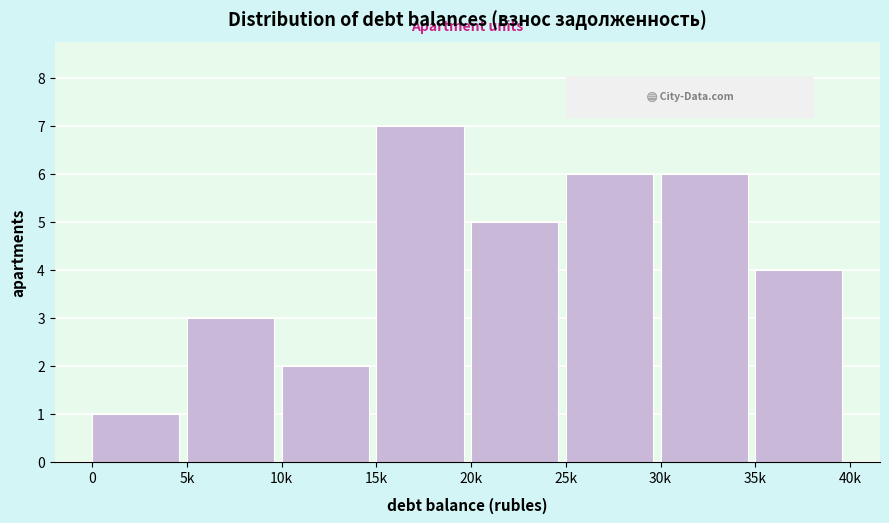

Reading left to right, list all the values displayed in this chart.

0=1	5k=3	10k=2	15k=7	20k=5	25k=6	30k=6	35k=4